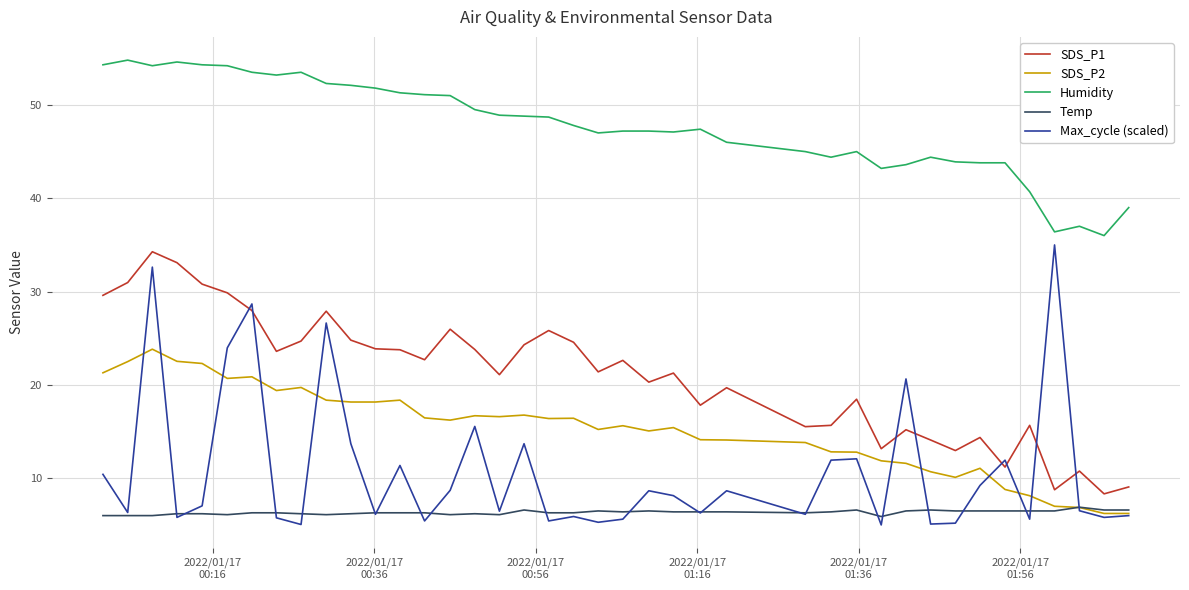

What is the minimum value for Max_cycle (scaled)?

5.0